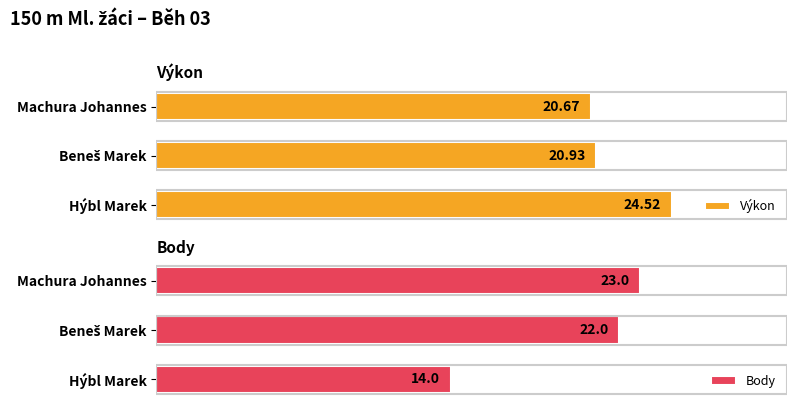

What are all the series names shown in the legend?

Výkon, Body